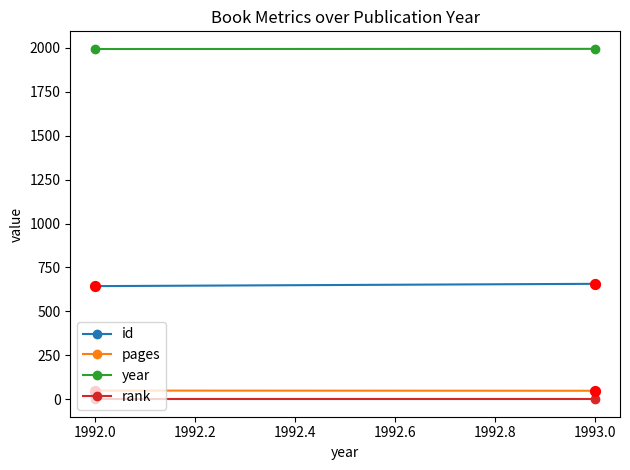

Is the value of year at 1992.0 greater than the value of pages at 1992.0?

Yes